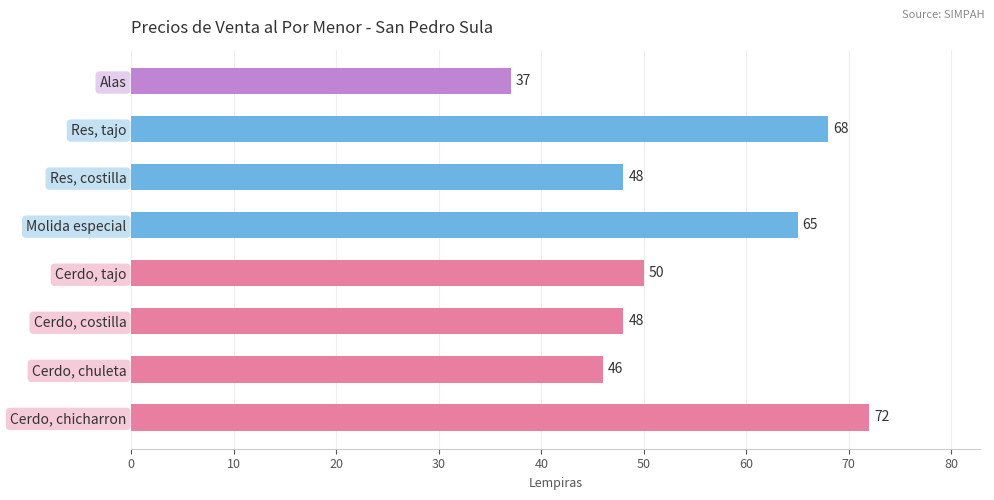

At which label is the value closest to 54?

Cerdo, tajo